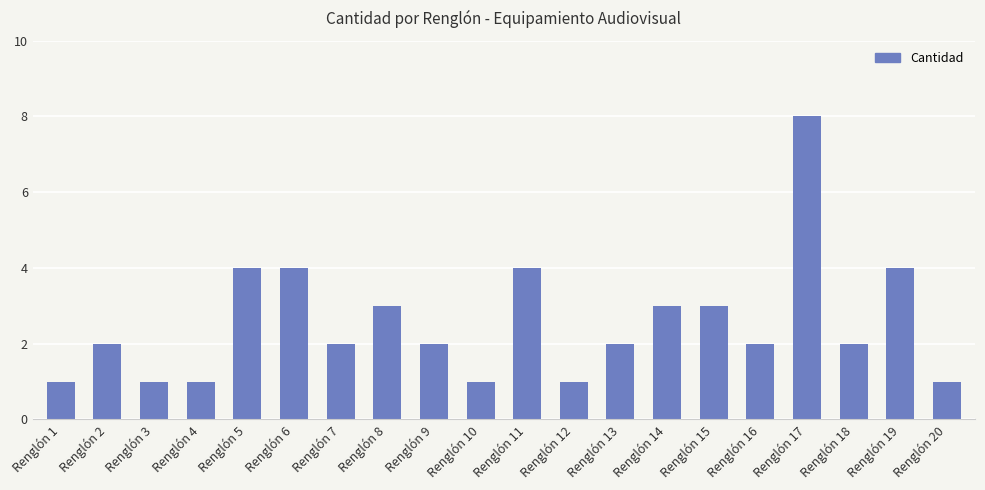

What is the ratio of the value at Renglón 6 to the value at Renglón 14?

1.3